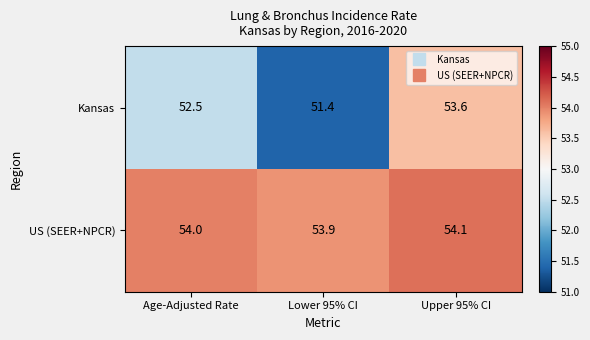

The value of US (SEER+NPCR) at Upper 95% CI is 36.6. True or false?

False